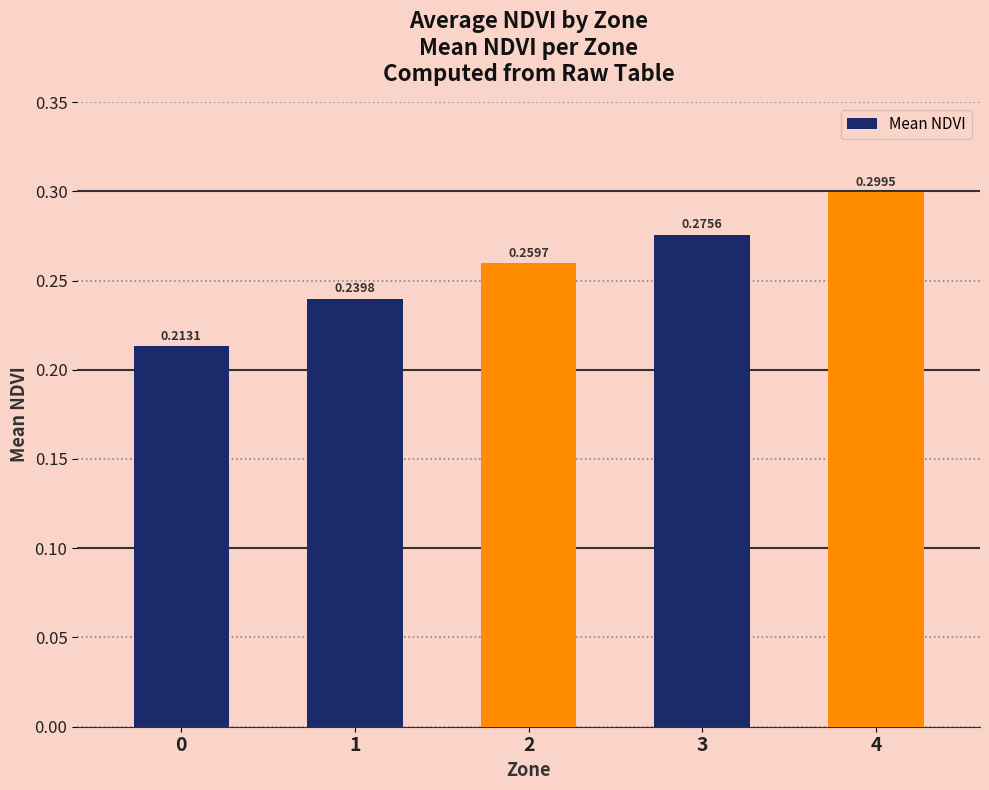

Which has a higher value, 2 or 4?

4